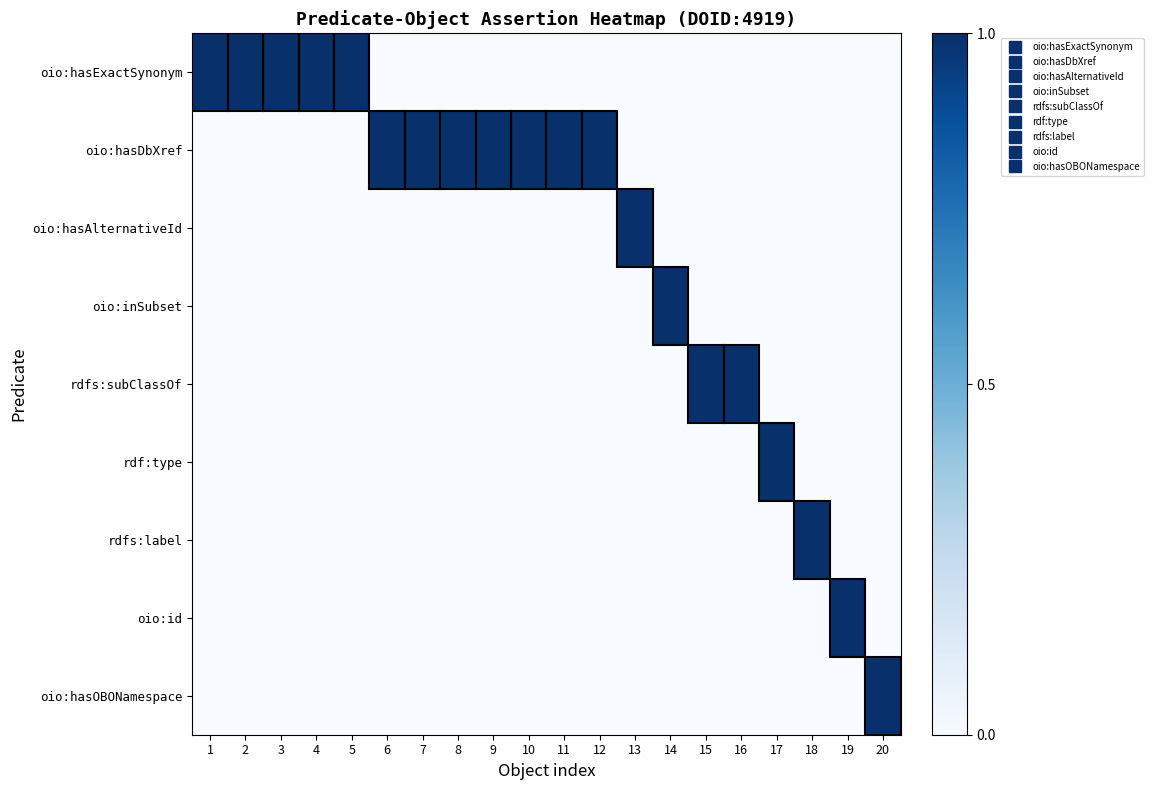

Reading left to right, transcribe all the data shown in this chart.

oio:hasExactSynonym: 1=1	2=1	3=1	4=1	5=1	6=0	7=0	8=0	9=0	10=0	11=0	12=0	13=0	14=0	15=0	16=0	17=0	18=0	19=0	20=0
oio:hasDbXref: 1=0	2=0	3=0	4=0	5=0	6=1	7=1	8=1	9=1	10=1	11=1	12=1	13=0	14=0	15=0	16=0	17=0	18=0	19=0	20=0
oio:hasAlternativeId: 1=0	2=0	3=0	4=0	5=0	6=0	7=0	8=0	9=0	10=0	11=0	12=0	13=1	14=0	15=0	16=0	17=0	18=0	19=0	20=0
oio:inSubset: 1=0	2=0	3=0	4=0	5=0	6=0	7=0	8=0	9=0	10=0	11=0	12=0	13=0	14=1	15=0	16=0	17=0	18=0	19=0	20=0
rdfs:subClassOf: 1=0	2=0	3=0	4=0	5=0	6=0	7=0	8=0	9=0	10=0	11=0	12=0	13=0	14=0	15=1	16=1	17=0	18=0	19=0	20=0
rdf:type: 1=0	2=0	3=0	4=0	5=0	6=0	7=0	8=0	9=0	10=0	11=0	12=0	13=0	14=0	15=0	16=0	17=1	18=0	19=0	20=0
rdfs:label: 1=0	2=0	3=0	4=0	5=0	6=0	7=0	8=0	9=0	10=0	11=0	12=0	13=0	14=0	15=0	16=0	17=0	18=1	19=0	20=0
oio:id: 1=0	2=0	3=0	4=0	5=0	6=0	7=0	8=0	9=0	10=0	11=0	12=0	13=0	14=0	15=0	16=0	17=0	18=0	19=1	20=0
oio:hasOBONamespace: 1=0	2=0	3=0	4=0	5=0	6=0	7=0	8=0	9=0	10=0	11=0	12=0	13=0	14=0	15=0	16=0	17=0	18=0	19=0	20=1